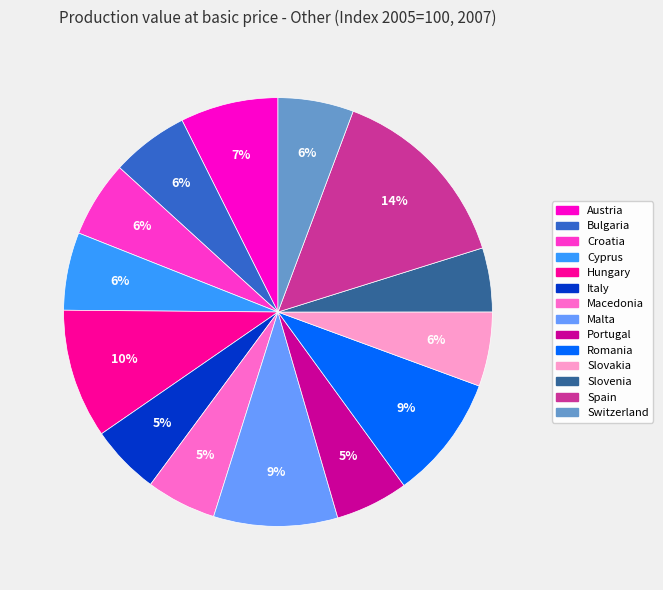

How many slices are in this pie chart?

14